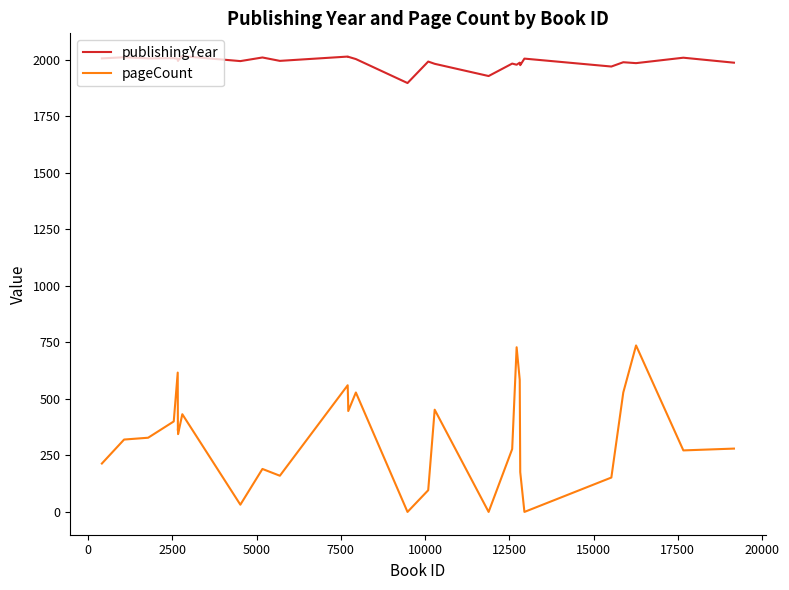

True or false: pageCount and publishingYear intersect in this chart.

False